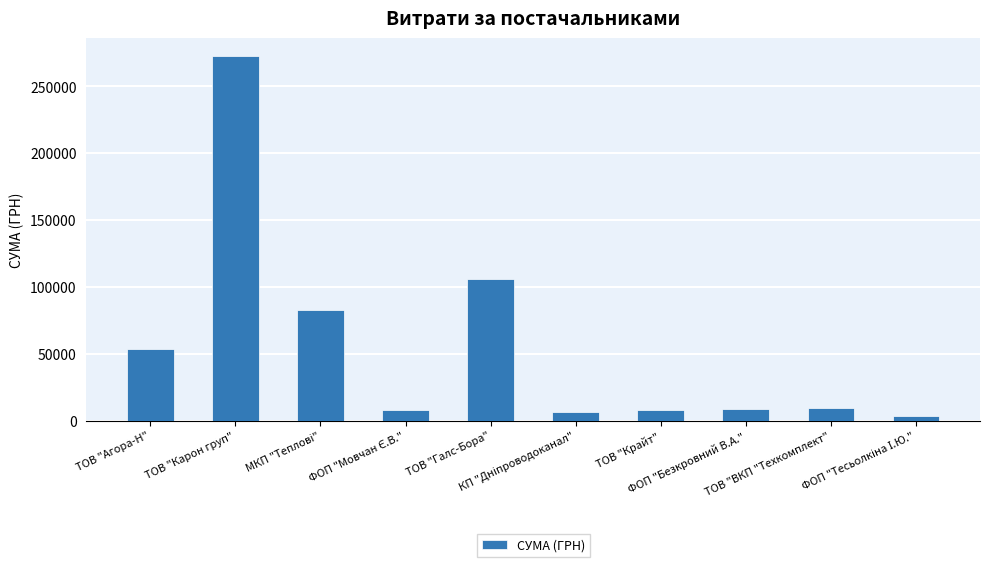

Which label corresponds to the largest value in the chart?

ТОВ "Карон груп"